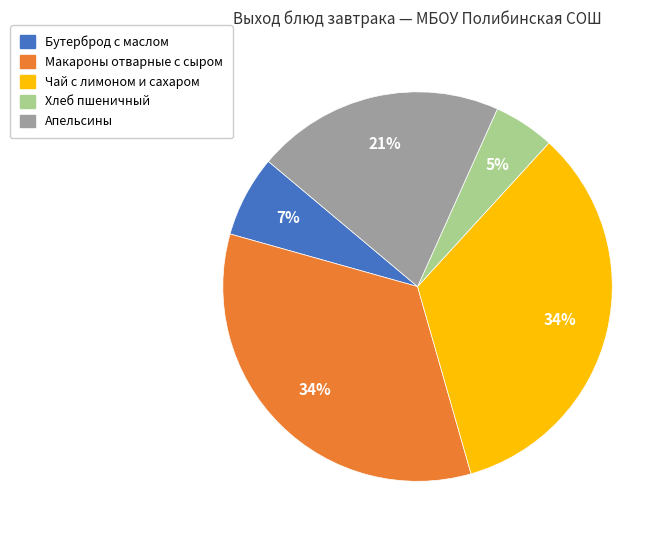

Which slice is the smallest?

Хлеб пшеничный